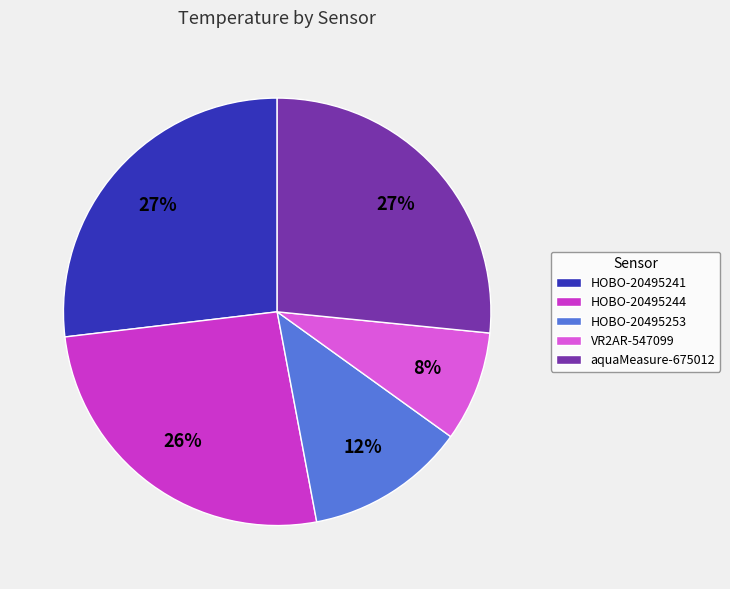

Does VR2AR-547099 represent more than half of the total?

No